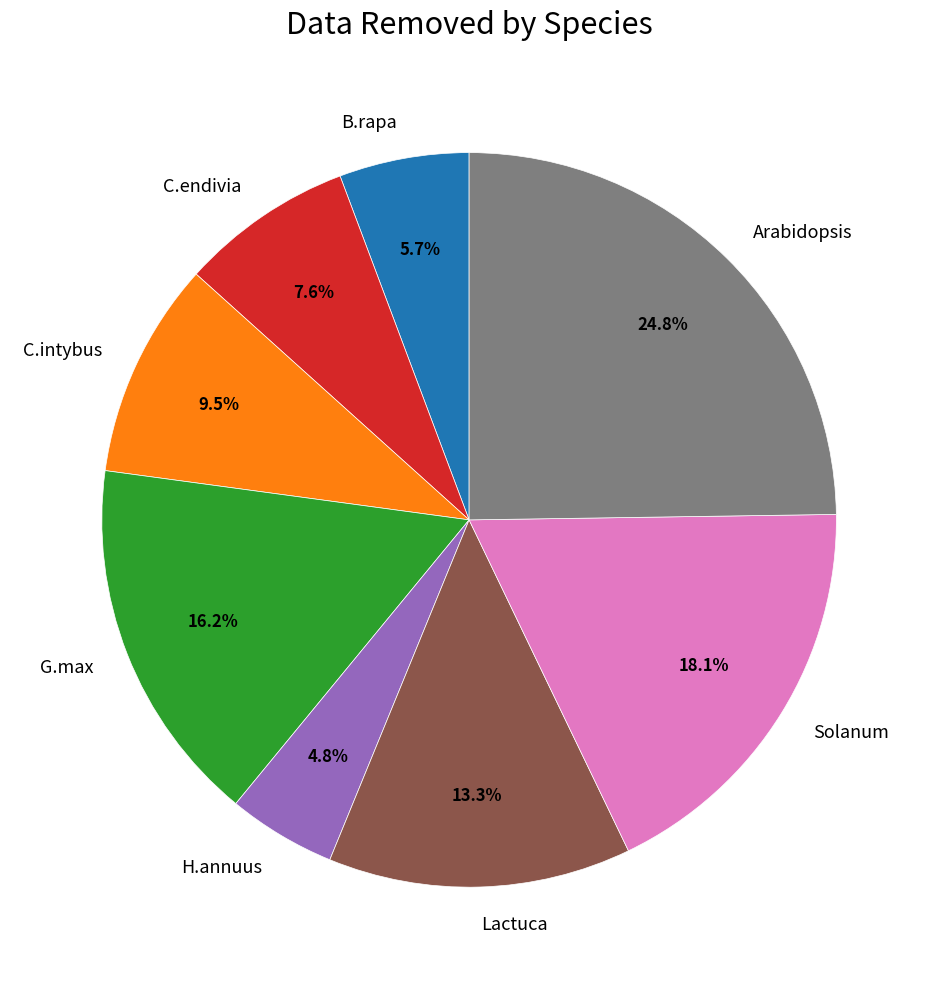

What percentage is the B.rapa slice, to the nearest percent?

6%